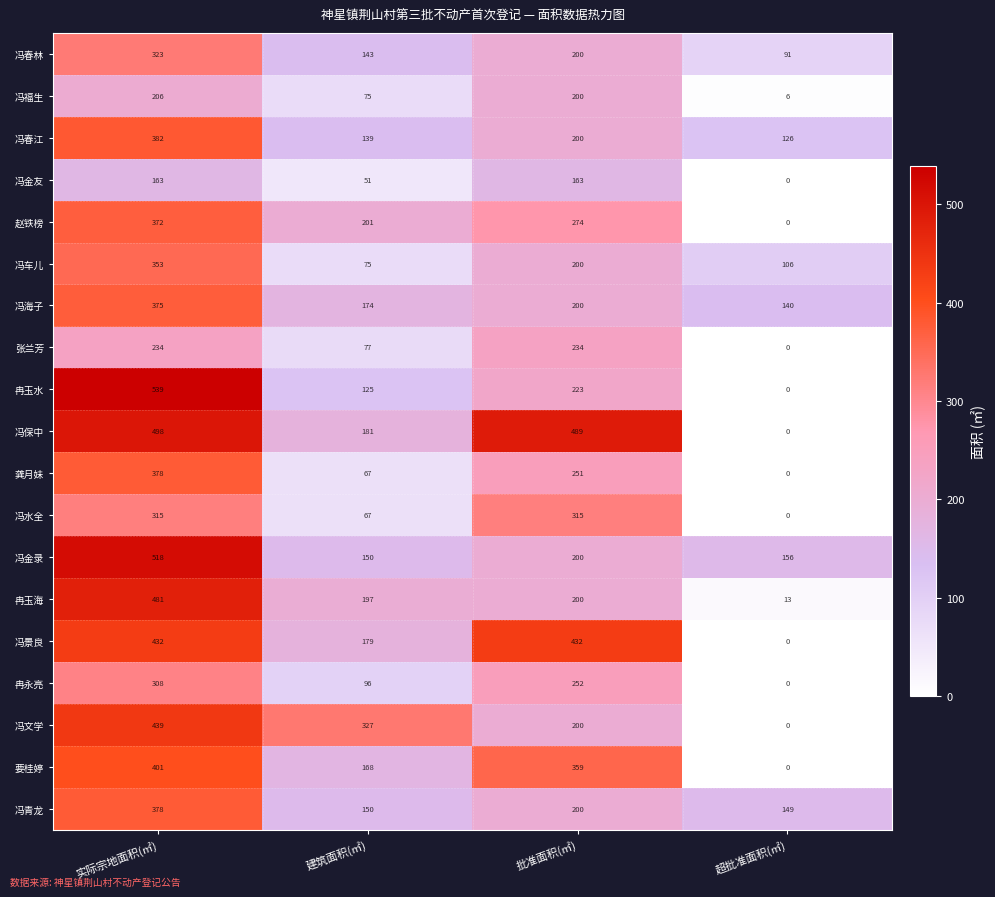

Rank the categories by 冯文学 value from lowest to highest.

超批准面积(㎡), 批准面积(㎡), 建筑面积(㎡), 实际宗地面积(㎡)